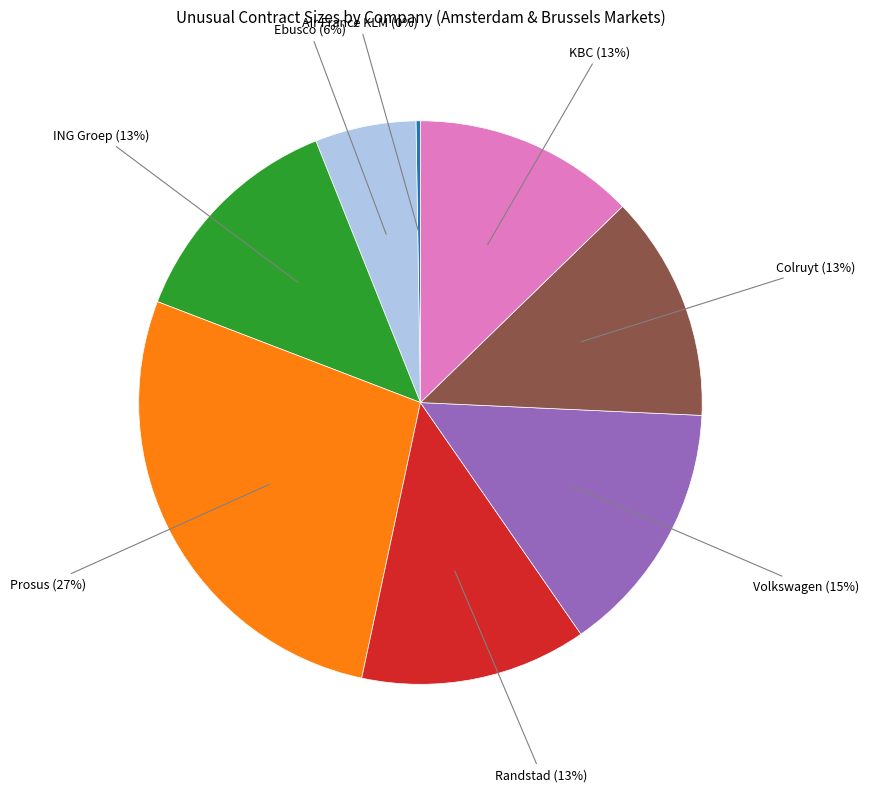

Does any single category account for the majority?

No